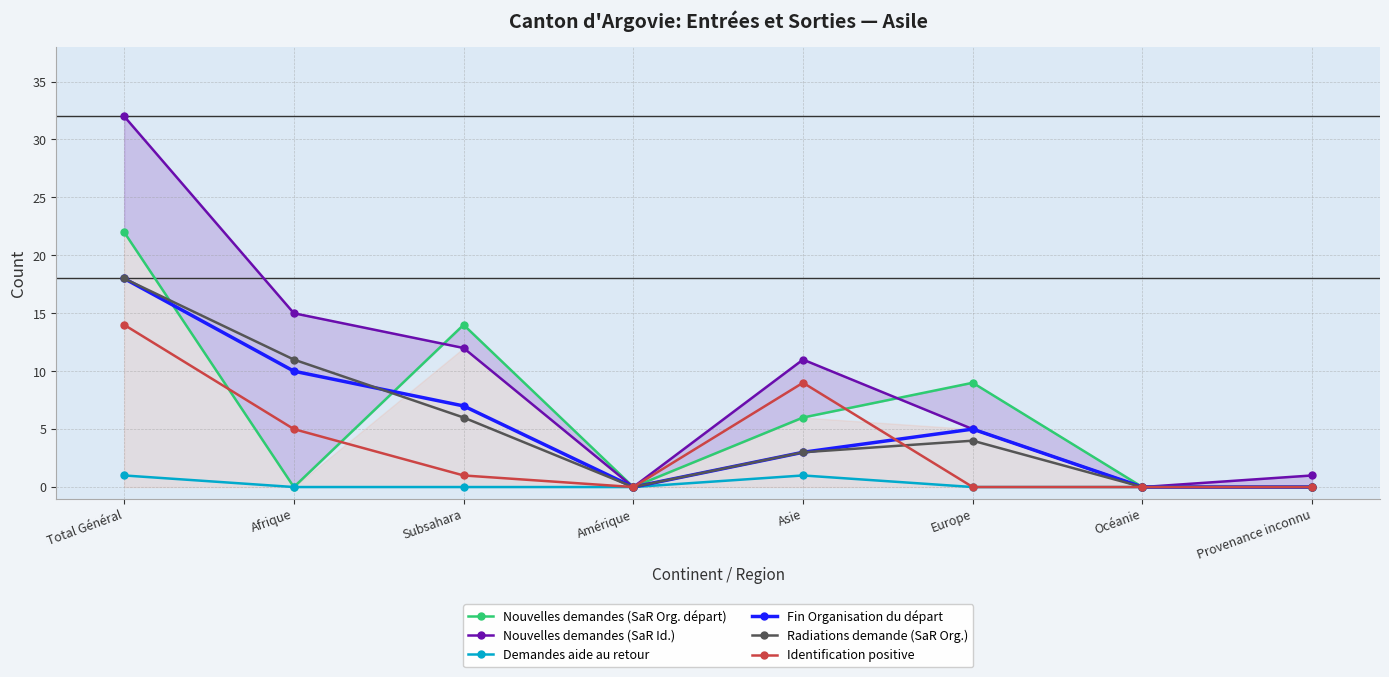

Between Total Général and Afrique, which series saw the biggest shift?

Nouvelles demandes (SaR Org. départ)